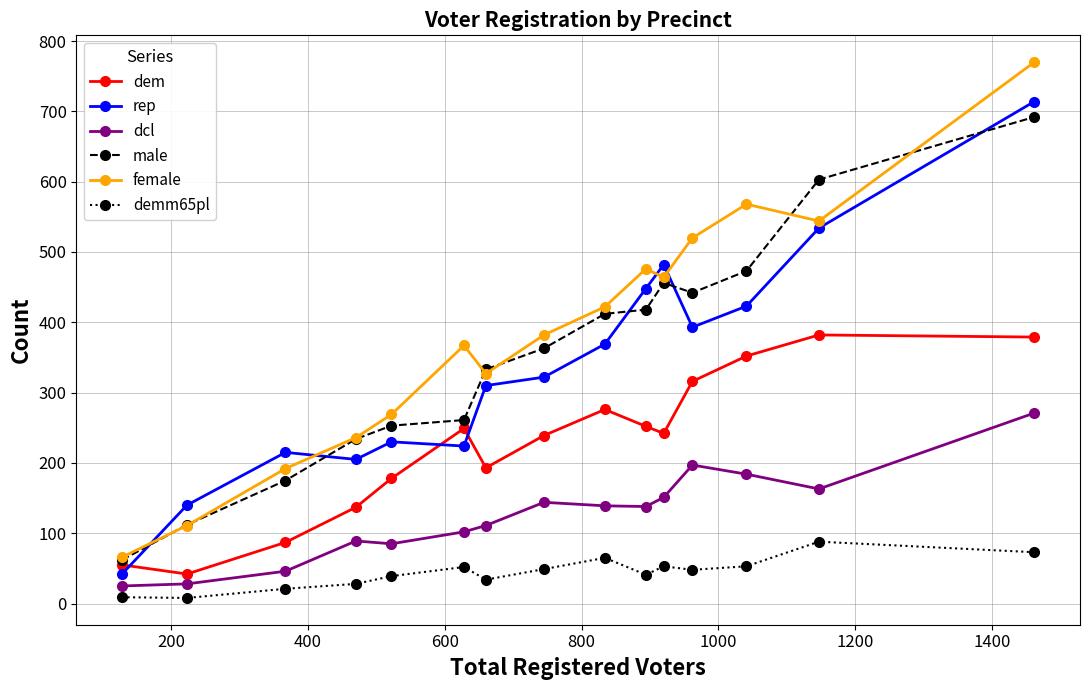

Does the chart display data point markers on the line(s)?

Yes